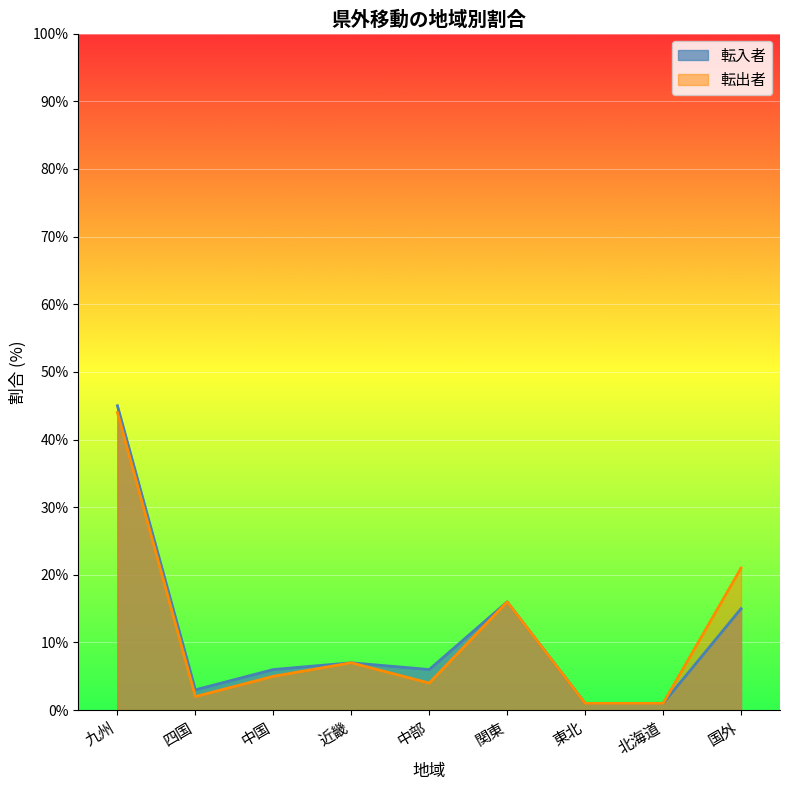

At how many categories does at least one series exceed 43?

1